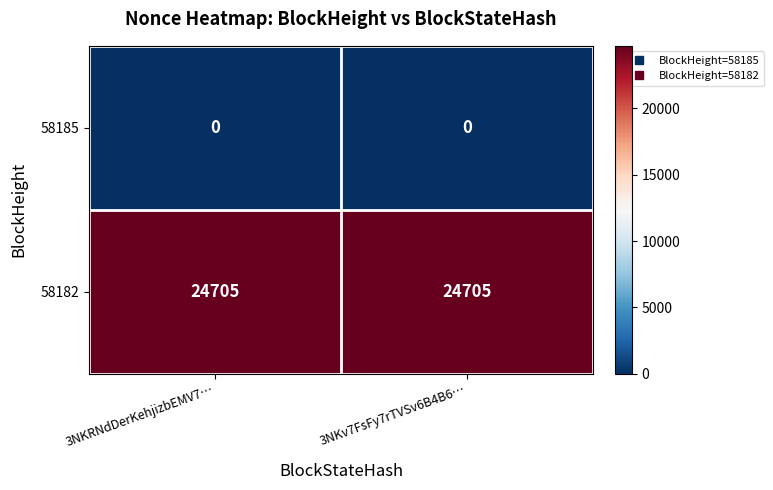

True or false: 58182 has a value of 24705 at 3NKv7FsFy7rTVSv6B4B6….

True